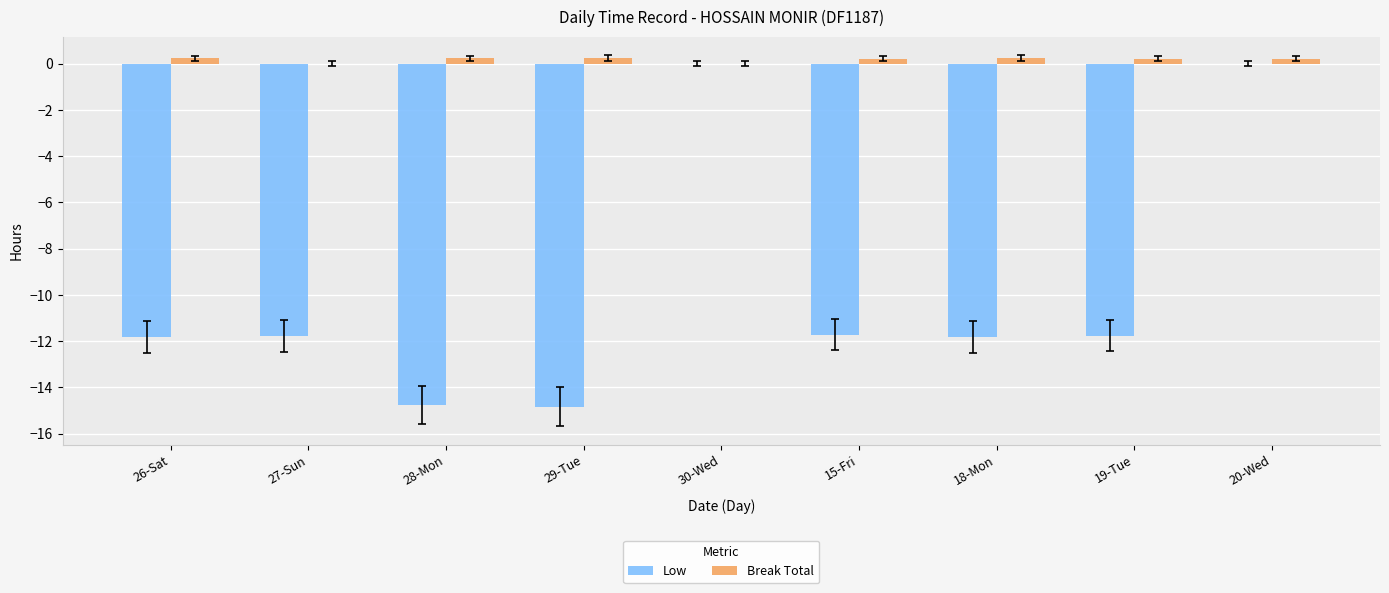

Between 30-Wed and 15-Fri, which series saw the biggest shift?

Low